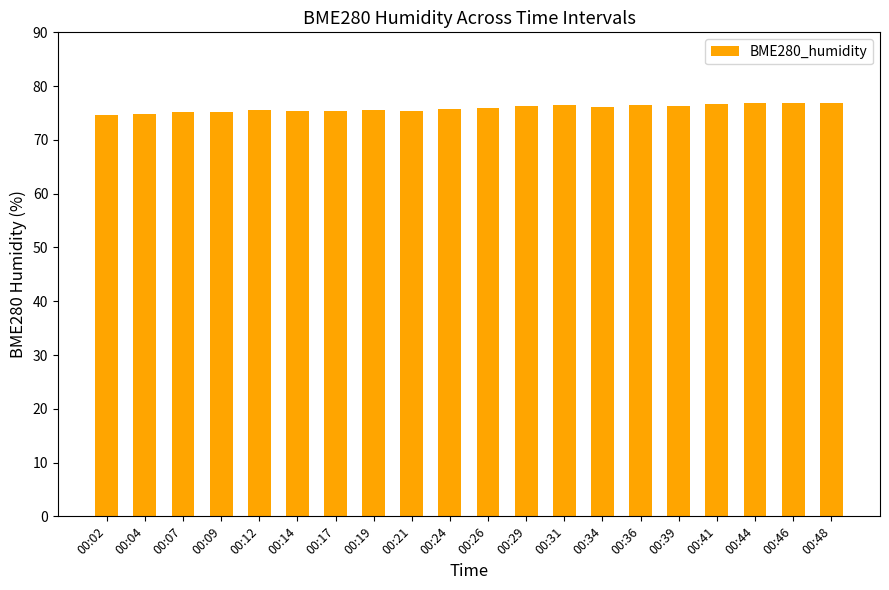

What is the difference between the second highest and minimum values?

2.3